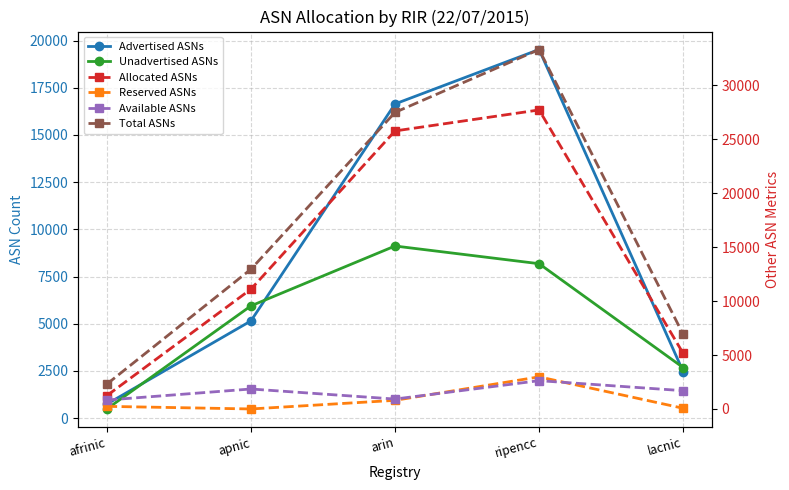

Is this an area chart (filled region under the line)?

No